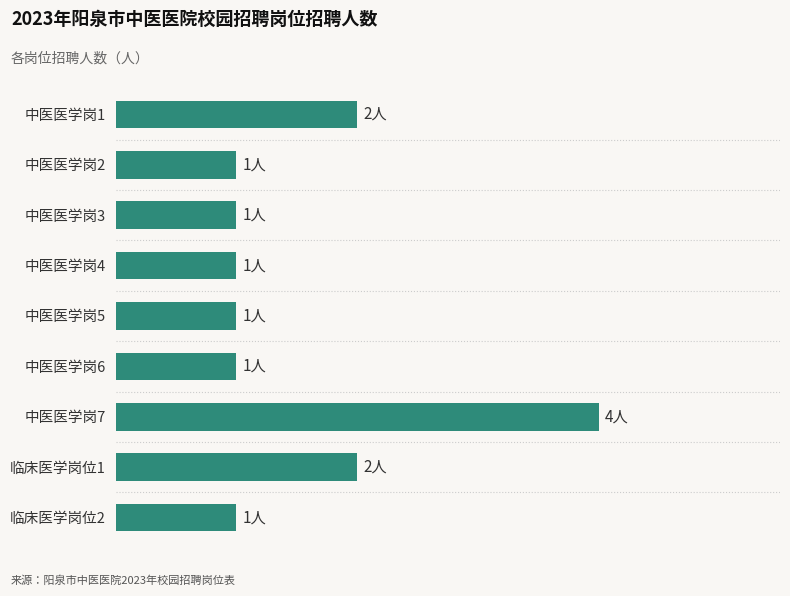

Are the bars grouped side by side (vs. stacked)?

No